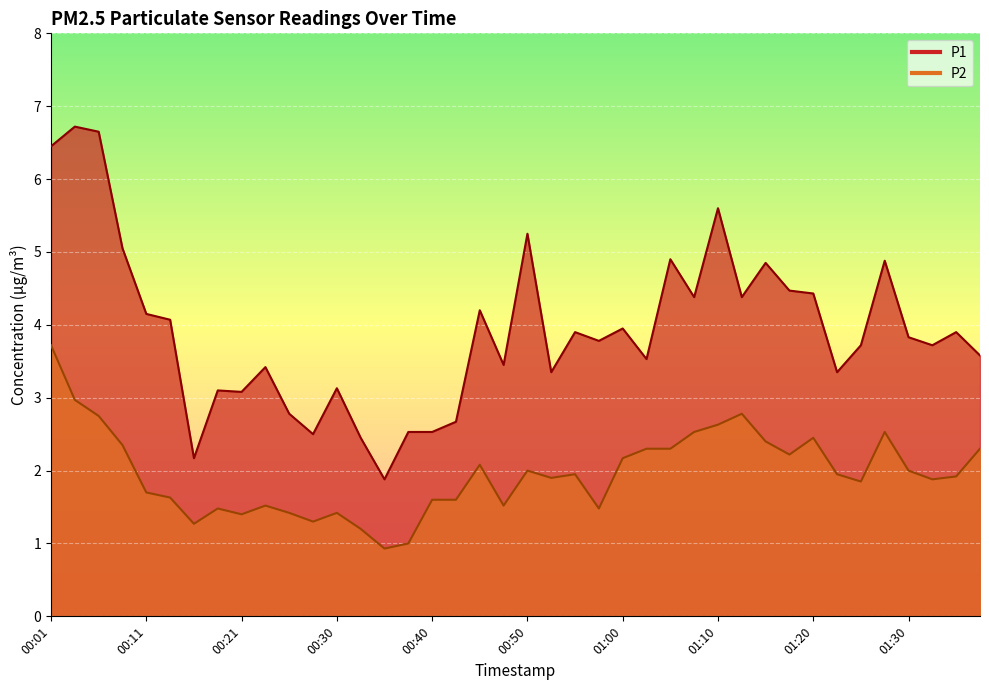

At 00:06, list the series in order from largest to smallest.

P1, P2